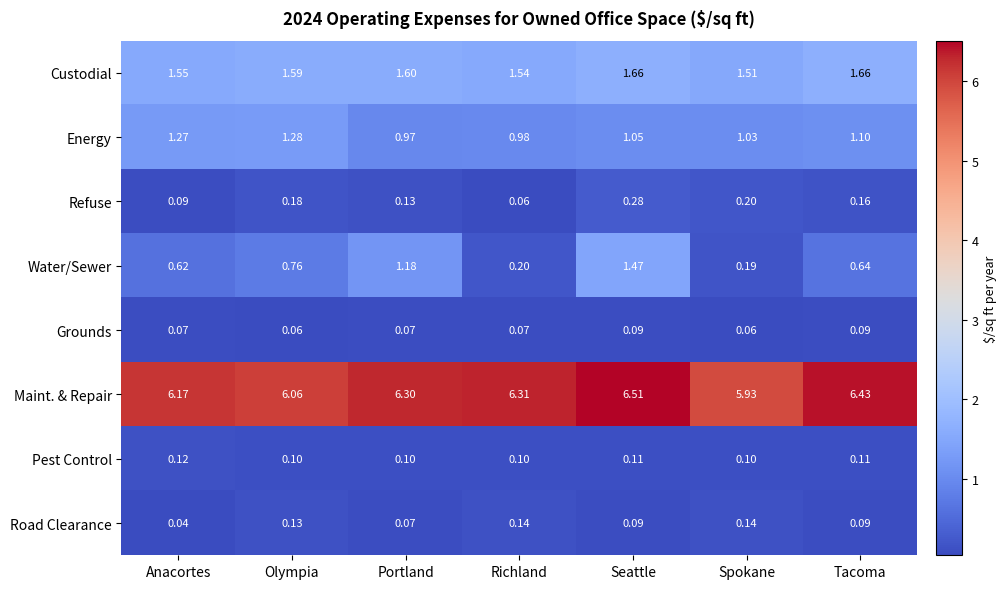

Which series changed the most between Richland and Seattle?

Water/Sewer